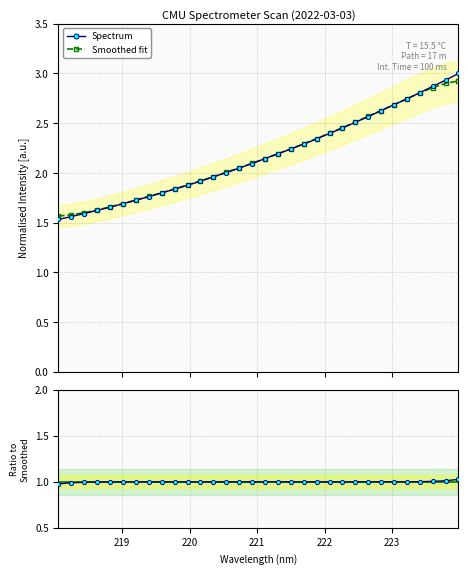

How many data points in Smoothed fit are above 2?

19